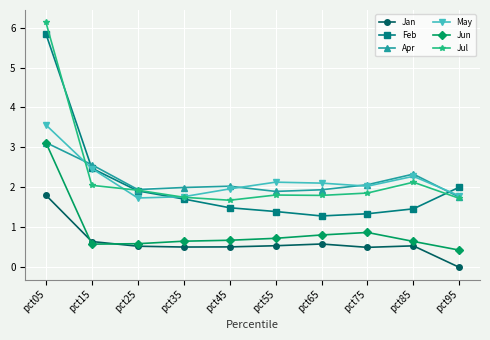

Does the chart display data point markers on the line(s)?

Yes